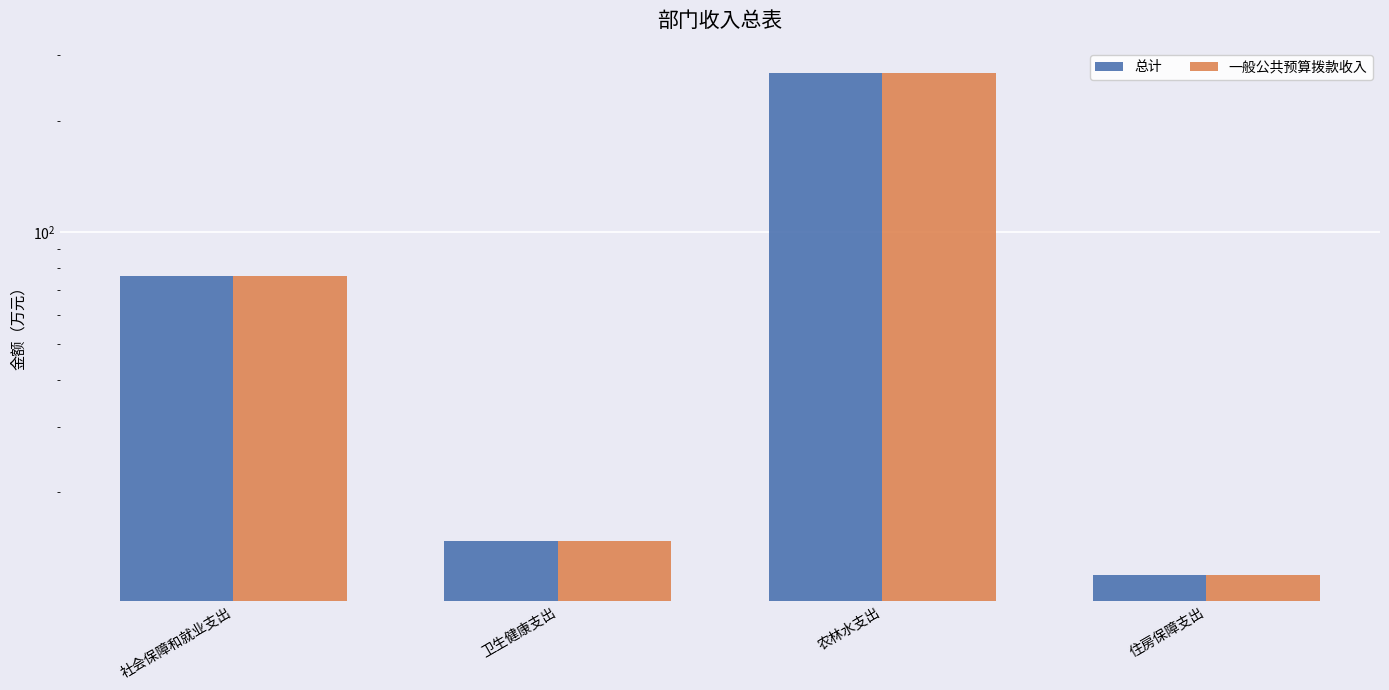

The 一般公共预算拨款收入 series shows 66.8 at 农林水支出. True or false?

False